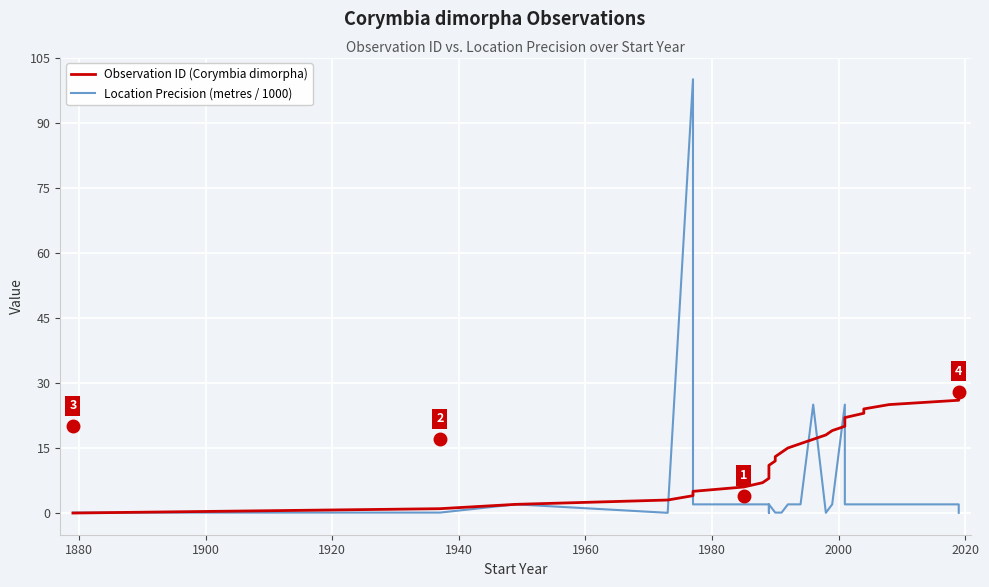

Which series has the largest range (max minus min)?

Location Precision (metres / 1000)